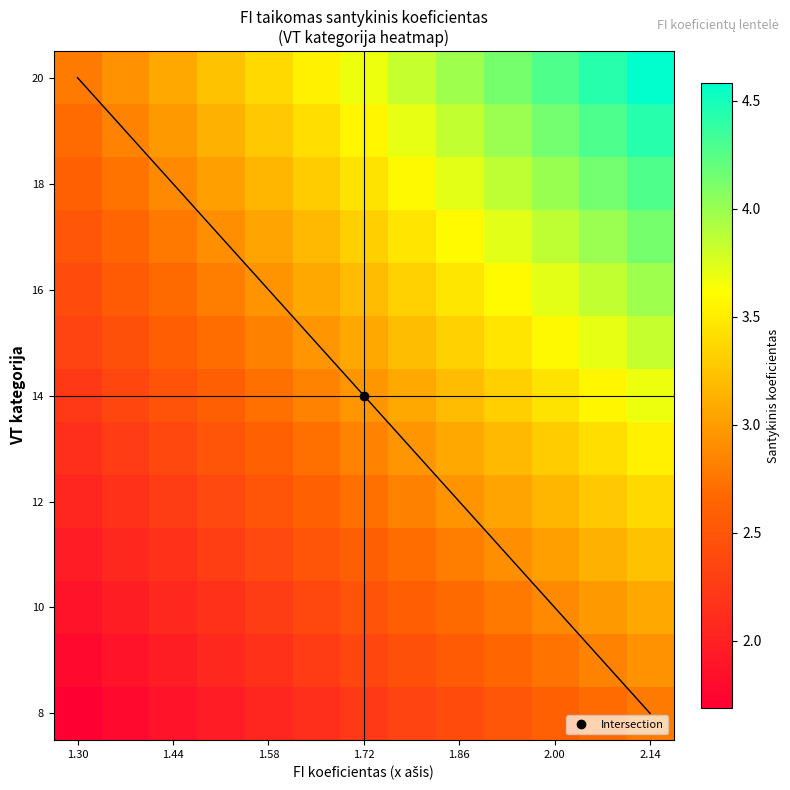

What is the maximum value shown in the chart?

4.6